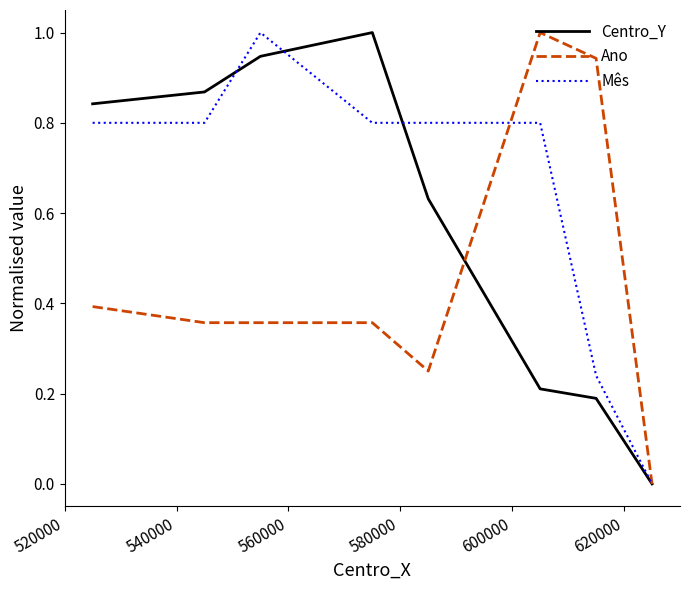

List the series in order of their overall mean, highest first.

Mês, Centro_Y, Ano